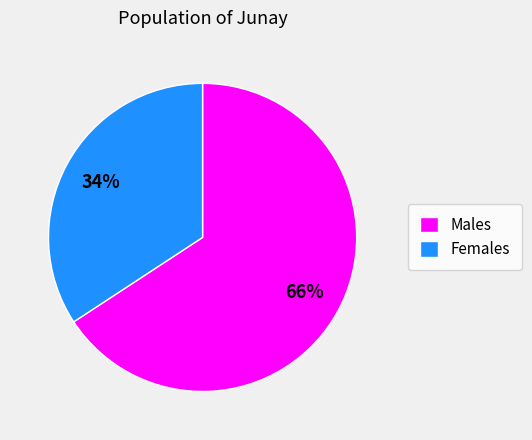

Rank the categories by value from highest to lowest.

Males, Females